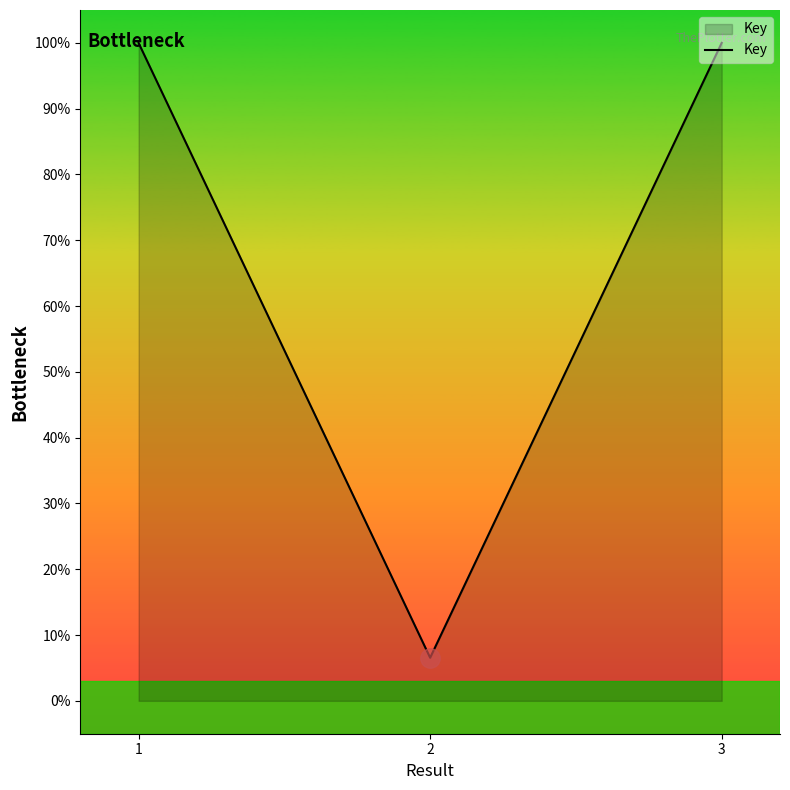

The chart shows a value of 147.2 at 1. True or false?

False